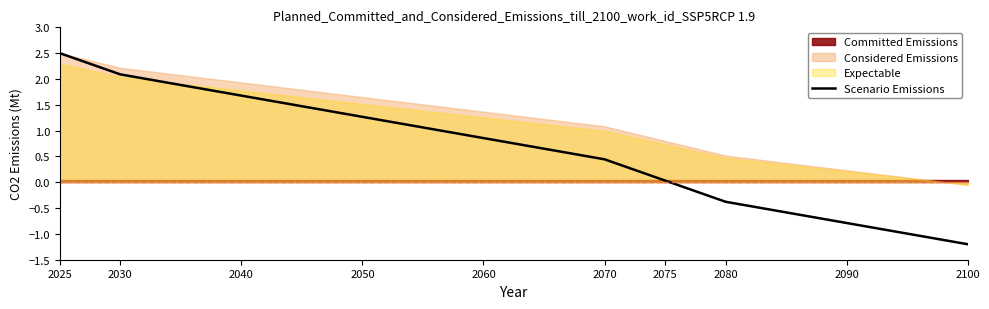

The Scenario Emissions series shows 0.6 at 2070. True or false?

False